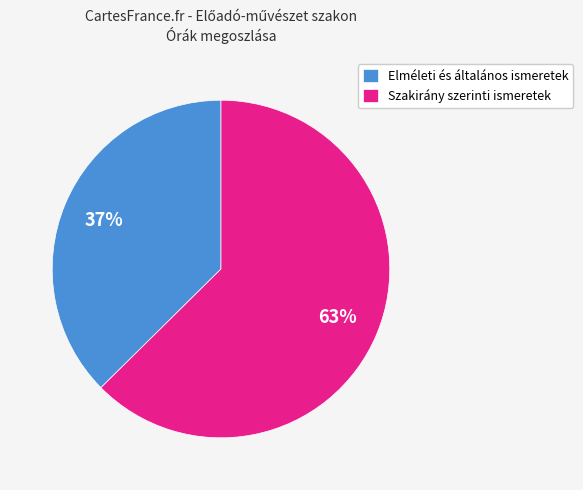

What is the largest slice in the pie chart?

Szakirány szerinti ismeretek